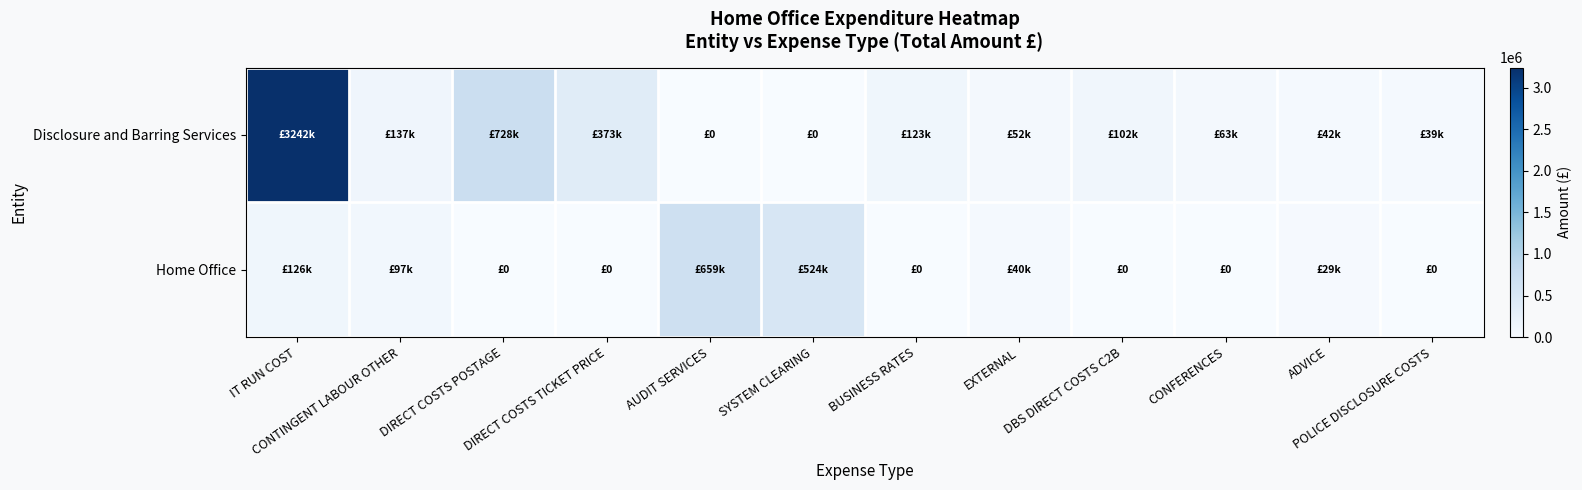

Reading left to right, transcribe all the data shown in this chart.

Disclosure and Barring Services: IT RUN COST=3242336.7	CONTINGENT LABOUR OTHER=136945.6	DIRECT COSTS POSTAGE=728189.5	DIRECT COSTS TICKET PRICE=372632.7	AUDIT SERVICES=0.0	SYSTEM CLEARING=0.0	BUSINESS RATES=122880.0	EXTERNAL=52233.5	DBS DIRECT COSTS C2B=101631.0	CONFERENCES=62622.0	ADVICE=41886.0	POLICE DISCLOSURE COSTS=38934.5
Home Office: IT RUN COST=126000.0	CONTINGENT LABOUR OTHER=96987.5	DIRECT COSTS POSTAGE=0.0	DIRECT COSTS TICKET PRICE=0.0	AUDIT SERVICES=659195.8	SYSTEM CLEARING=523942.1	BUSINESS RATES=0.0	EXTERNAL=39500.0	DBS DIRECT COSTS C2B=0.0	CONFERENCES=0.0	ADVICE=29336.1	POLICE DISCLOSURE COSTS=0.0